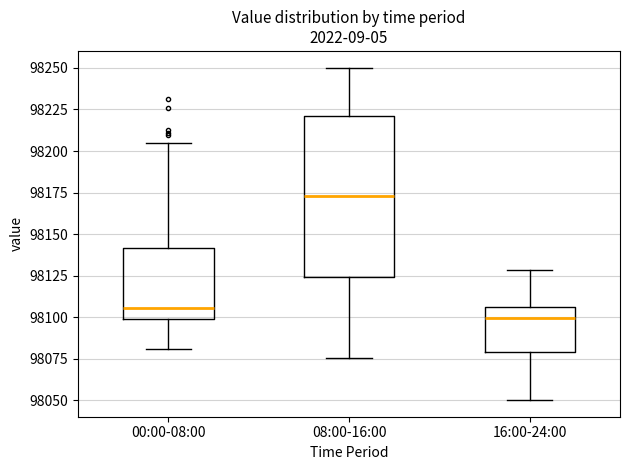

Reading left to right, read every box against the y-axis: the position of its median line, the range the box covers, and the ends of its whiskers. The values are not printed on the chart, so give them approximately, as read against the axis.

00:00-08:00: median 98105, box 98100 to 98140, whiskers 98080 to 98205
08:00-16:00: median 98175, box 98125 to 98220, whiskers 98075 to 98250
16:00-24:00: median 98100, box 98080 to 98105, whiskers 98050 to 98130